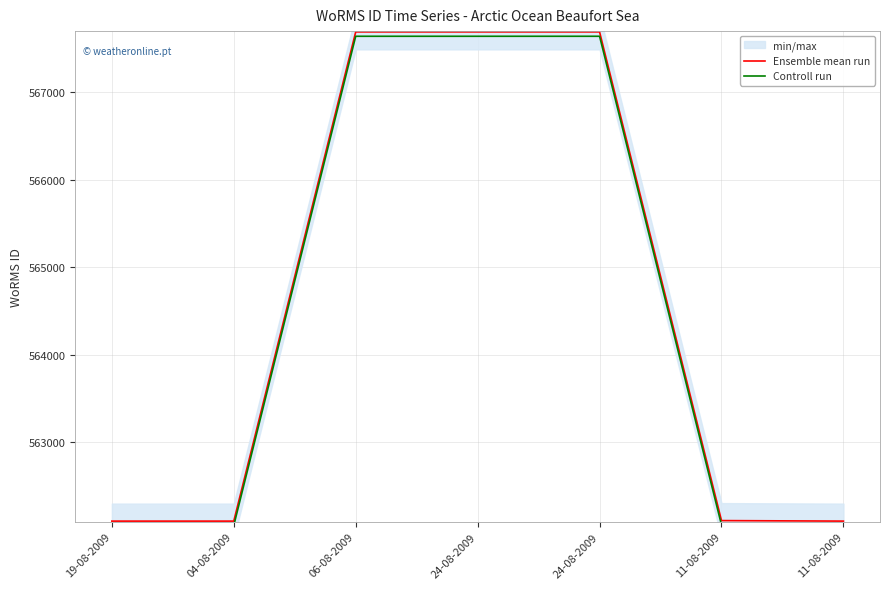

The Controll run series shows 562047 at 04-08-2009. True or false?

True